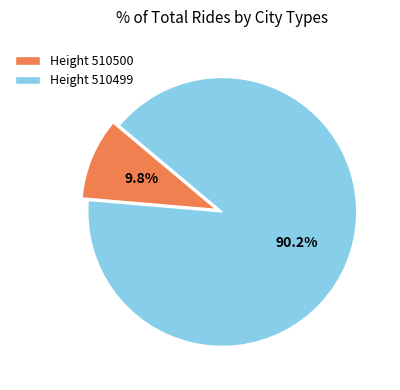

Does Height 510500 account for over 50% of the chart?

No